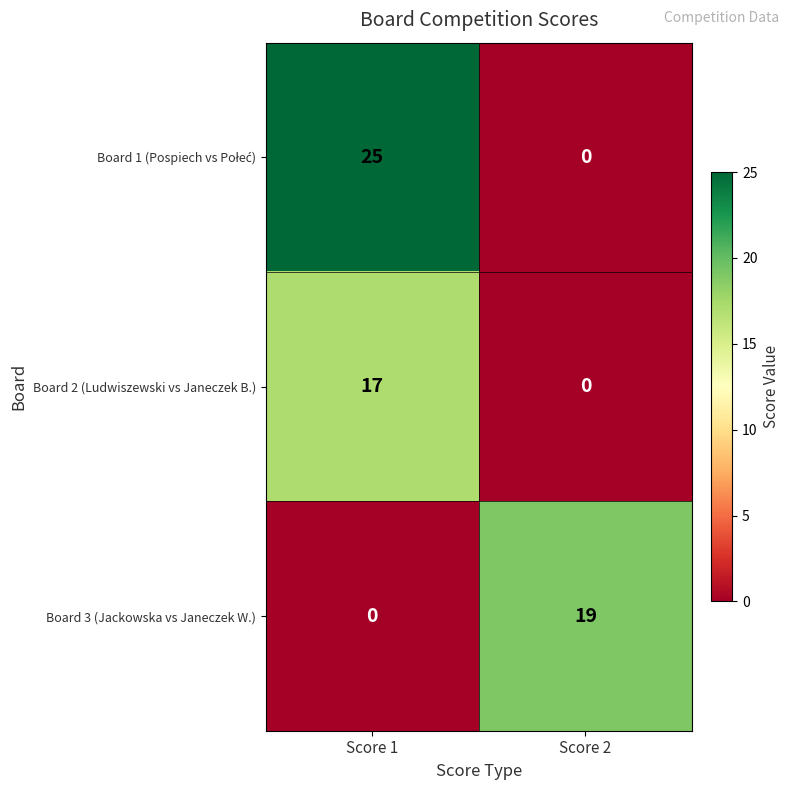

Which category has the lowest value in the Board 3 (Jackowska vs Janeczek W.) series?

Score 1